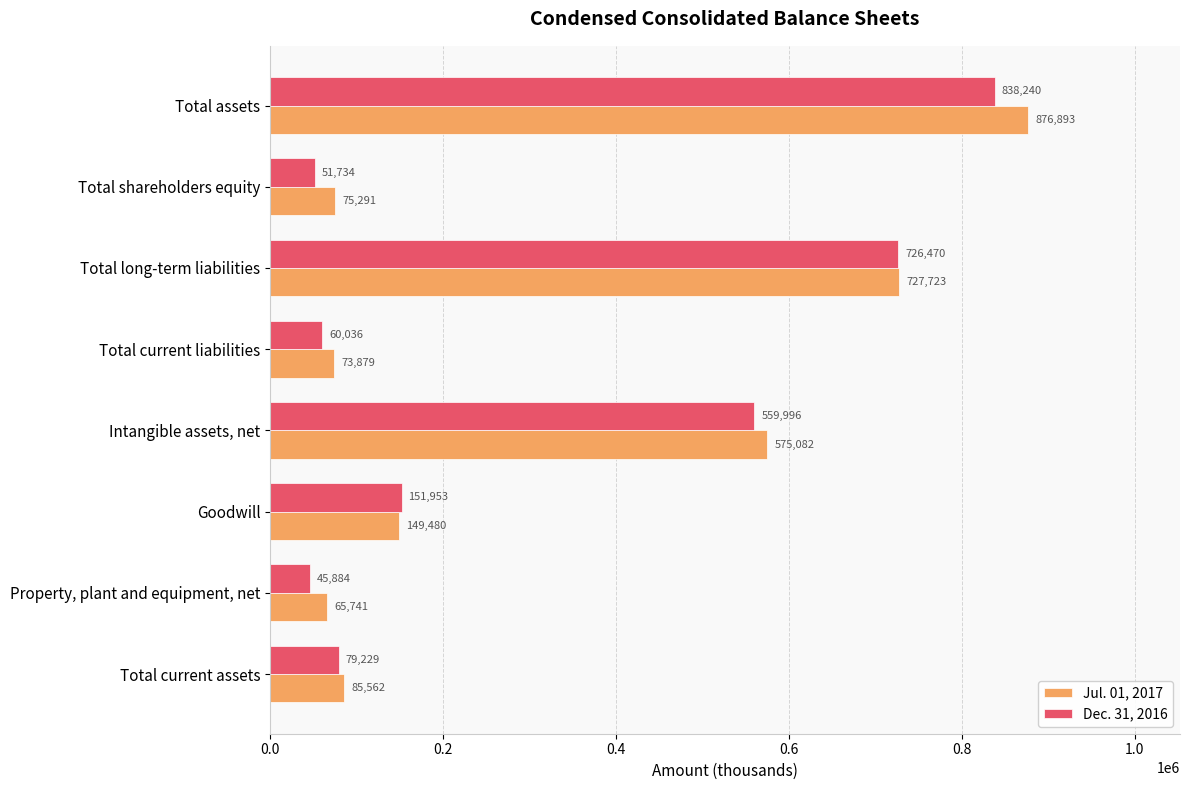

Is the value of Jul. 01, 2017 at Total assets greater than the value of Dec. 31, 2016 at Property, plant and equipment, net?

Yes